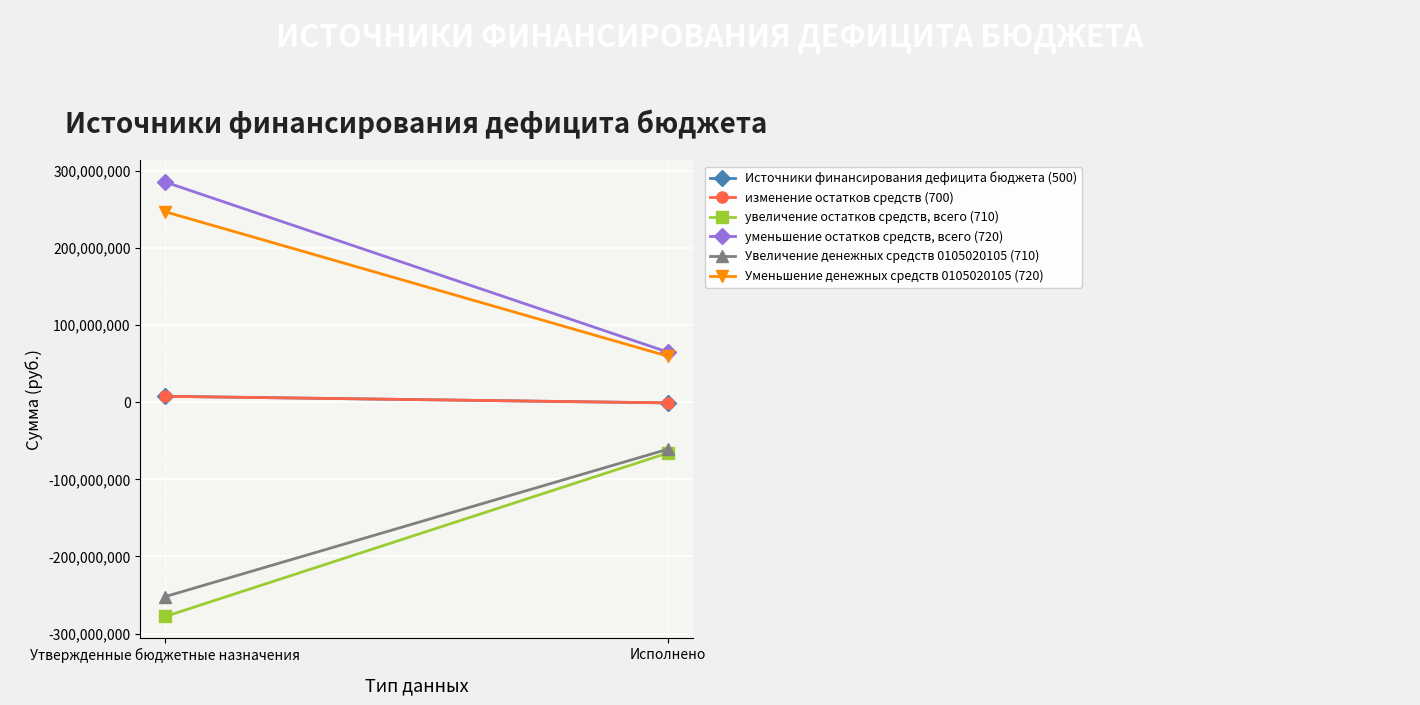

What position from the left is Утвержденные бюджетные назначения?

1